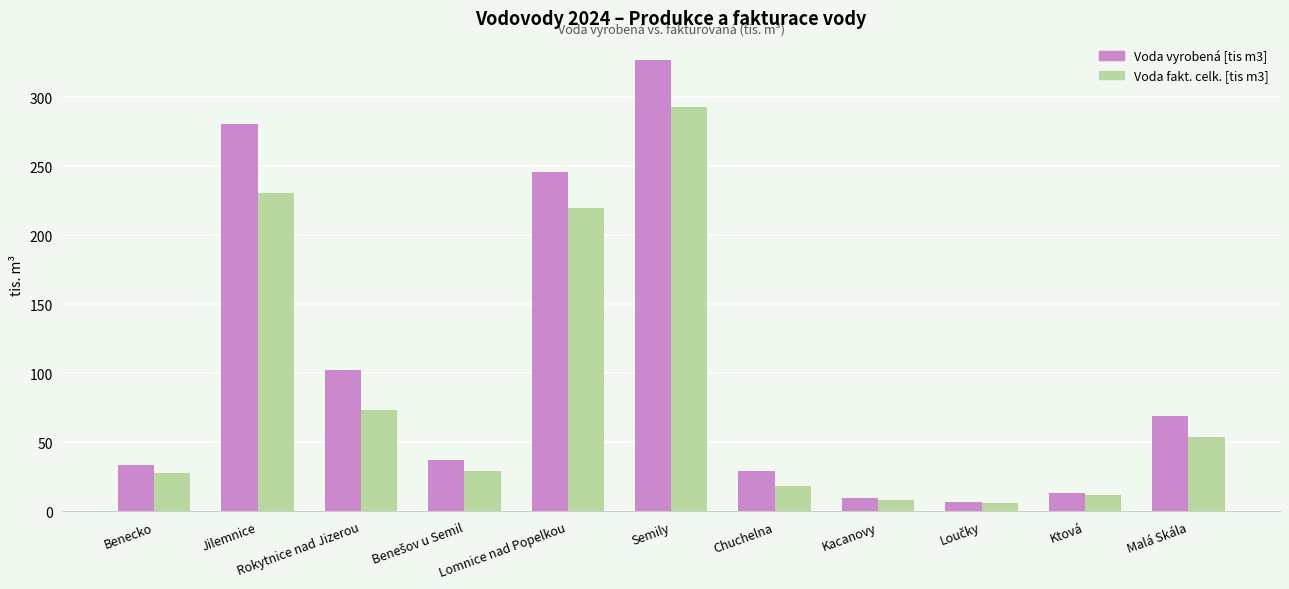

List the series in order of their peak value, lowest first.

Voda fakt. celk. [tis m3], Voda vyrobená [tis m3]